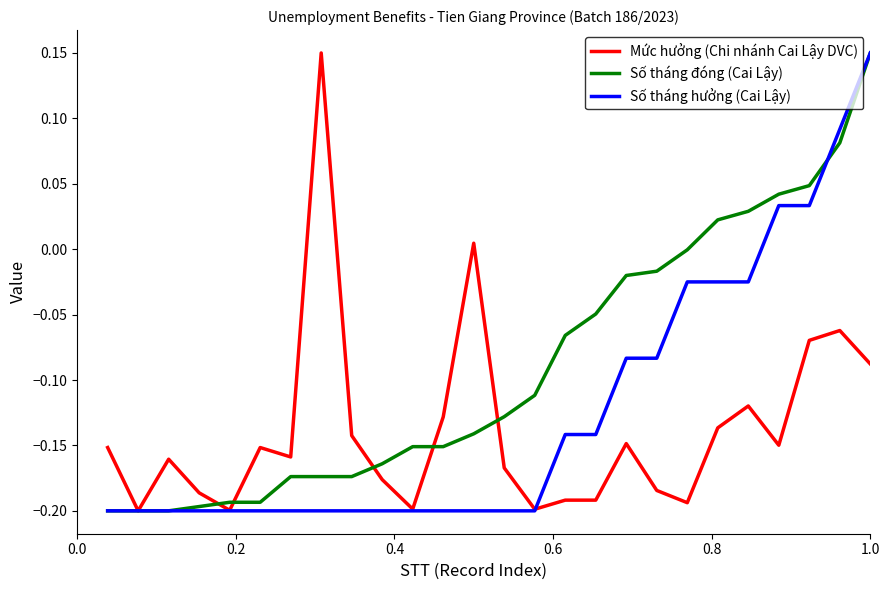

Which series has the largest total across all categories?

Số tháng đóng (Cai Lậy)